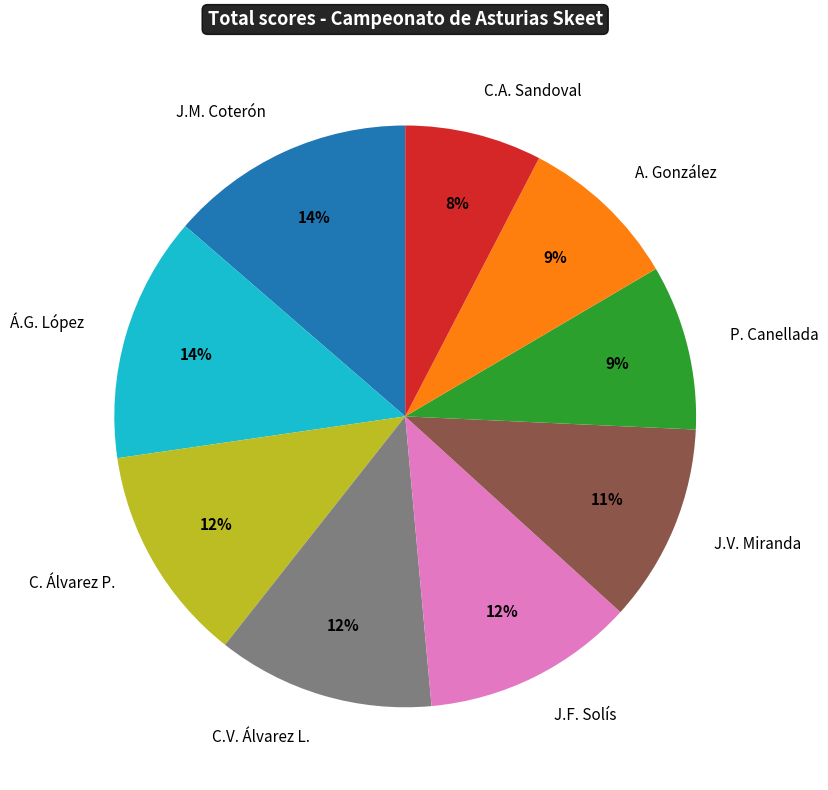

To the nearest percent, what portion does J.V. Miranda represent?

11%